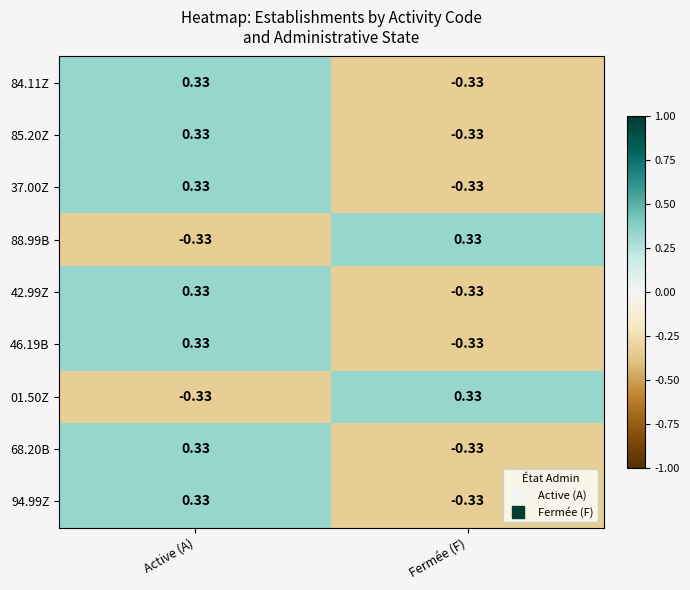

At which category is the sum across all series the highest?

Active (A)